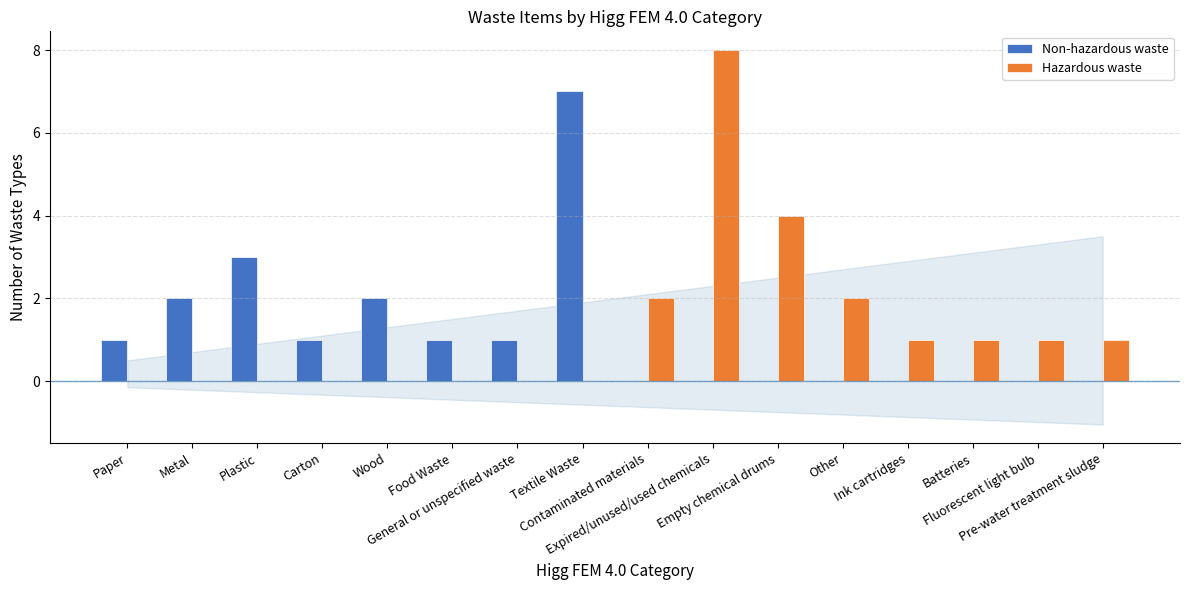

How many groups of bars are there?

16